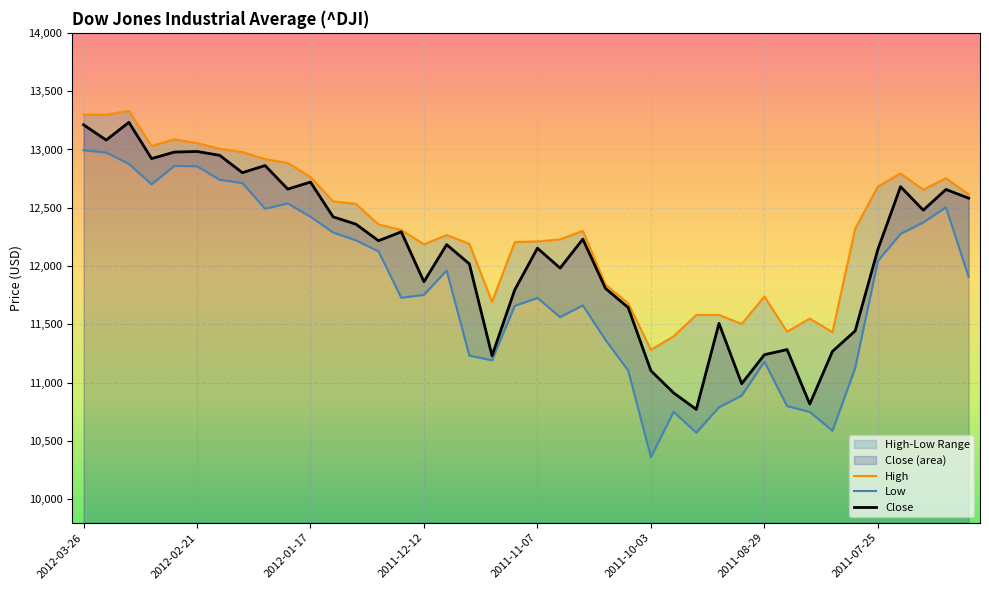

At which category is the sum across all series the highest?

2012-03-26